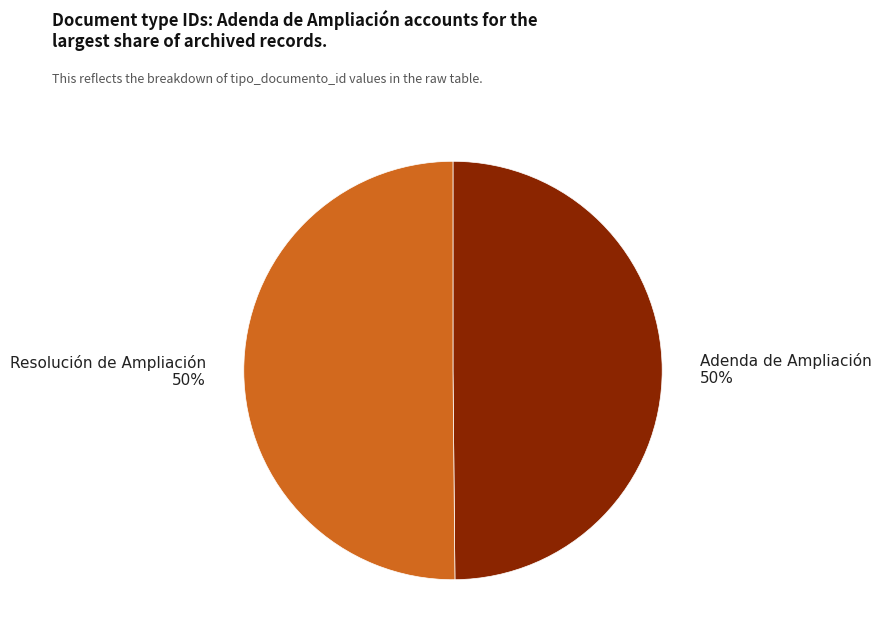

The Resolución de Ampliación 50% slice represents 63% of the pie. True or false?

False